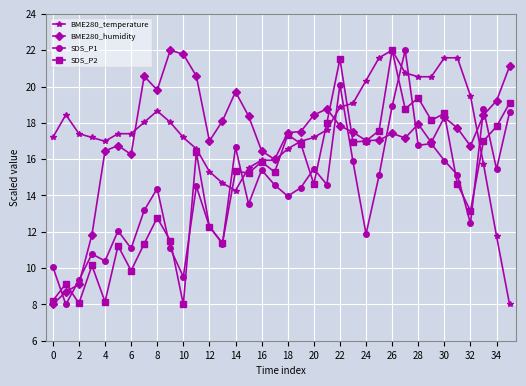

What is the smallest value displayed?

8.0